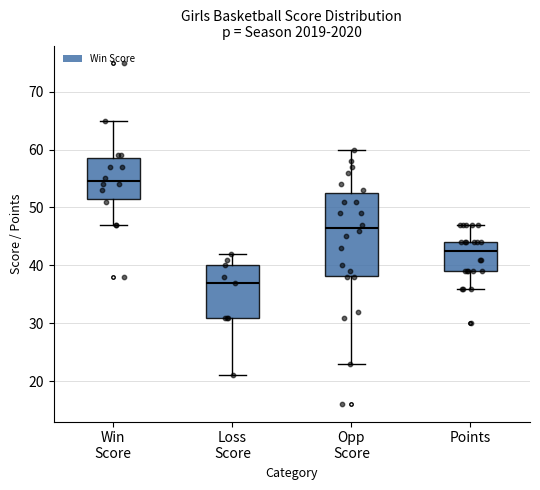

Reading left to right, transcribe this box plot: for each box, give where its median line is, the range the box spans, and where its two whiskers end, as read against the y-axis. The values are not printed on the chart, so give them approximately, as read against the axis.

Win Score: median 55, box 52 to 59, whiskers 47 to 65
Loss Score: median 37, box 31 to 40, whiskers 21 to 42
Opp Score: median 47, box 38 to 53, whiskers 23 to 60
Points: median 43, box 39 to 44, whiskers 36 to 47